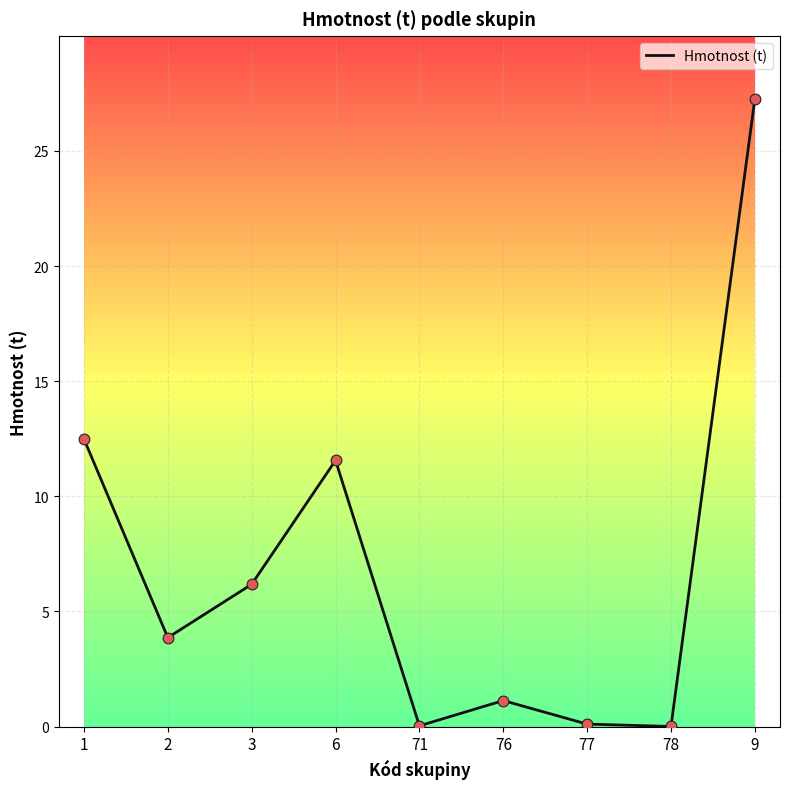

What is the change in value from 2 to 6?

+7.7